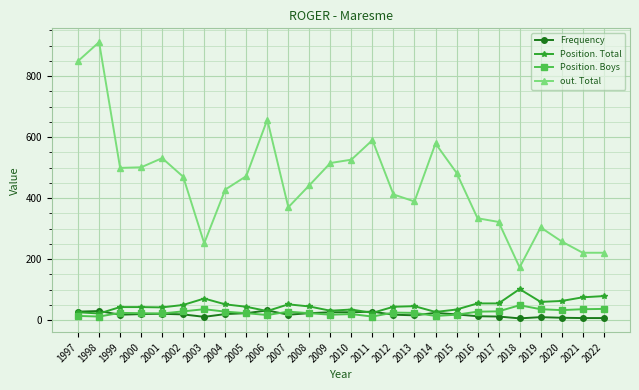

The value of out. Total at 1997 is 241. True or false?

False